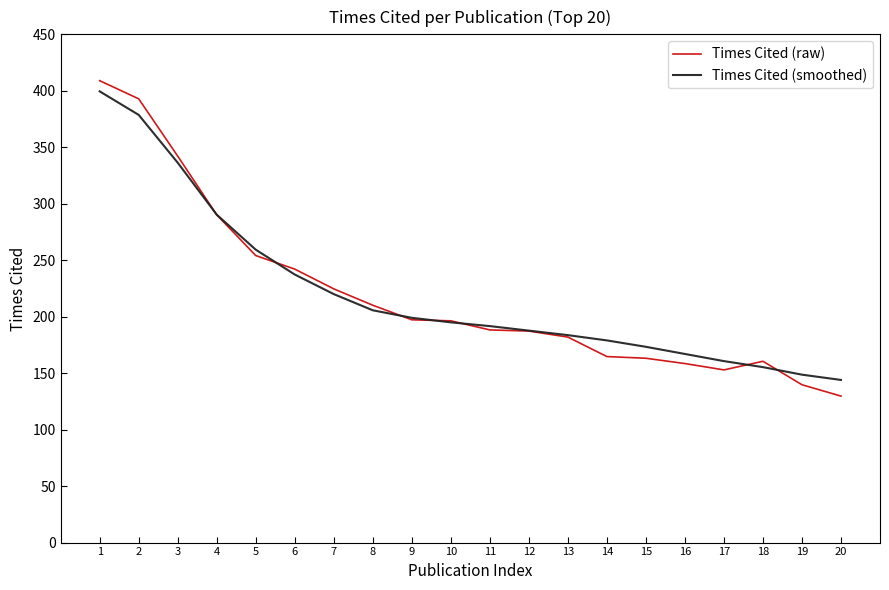

Is it true that Times Cited (smoothed) equals 187.0 at 4?

False